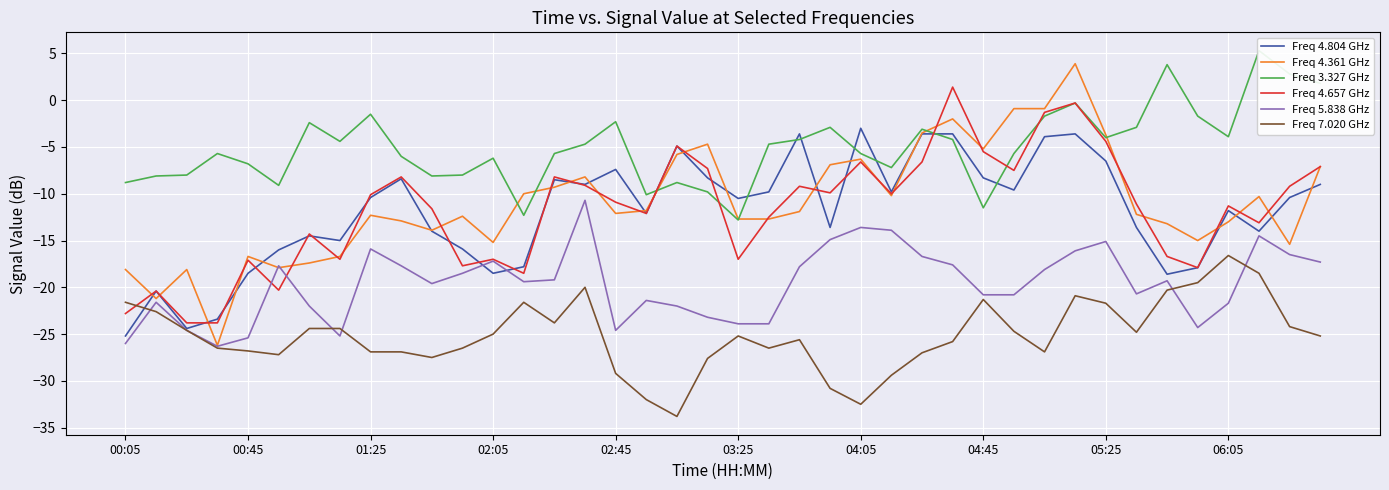

How many values in the Freq 3.327 GHz series are below -4?

25